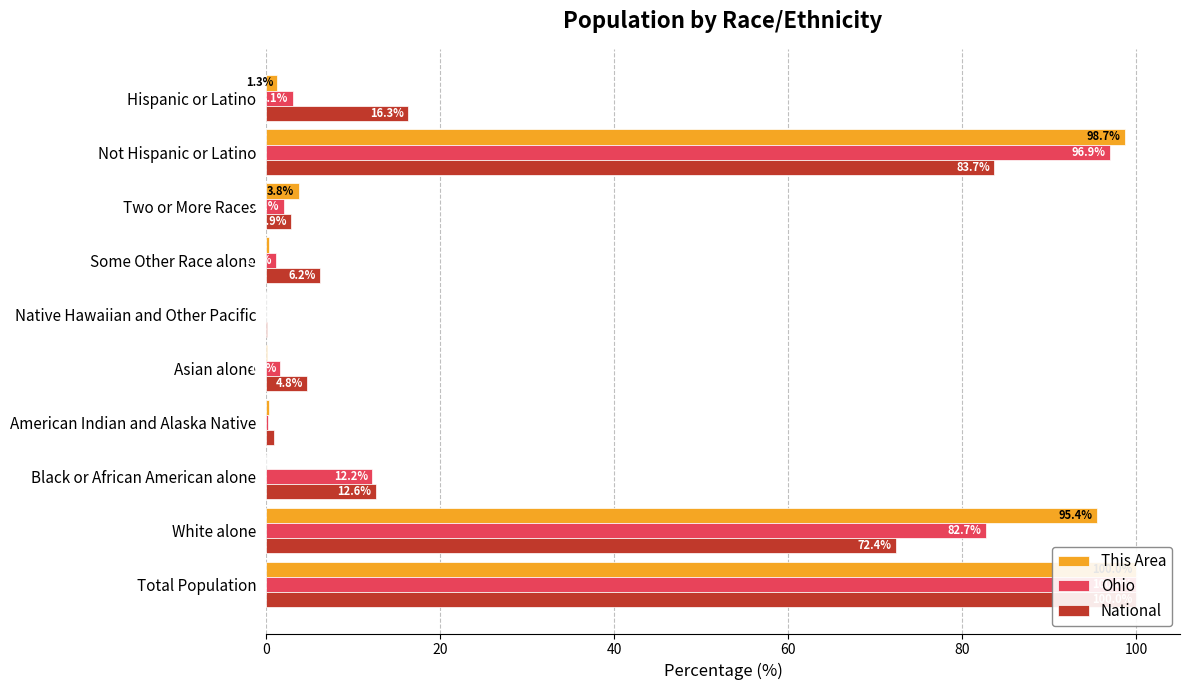

What is the value of the Ohio bar at the 7th from the left?

1.1